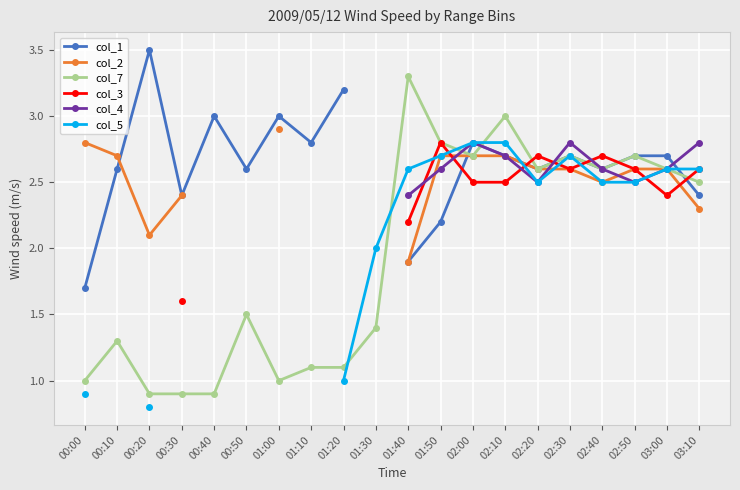

Which series changed the most between 01:50 and 02:20?

col_1